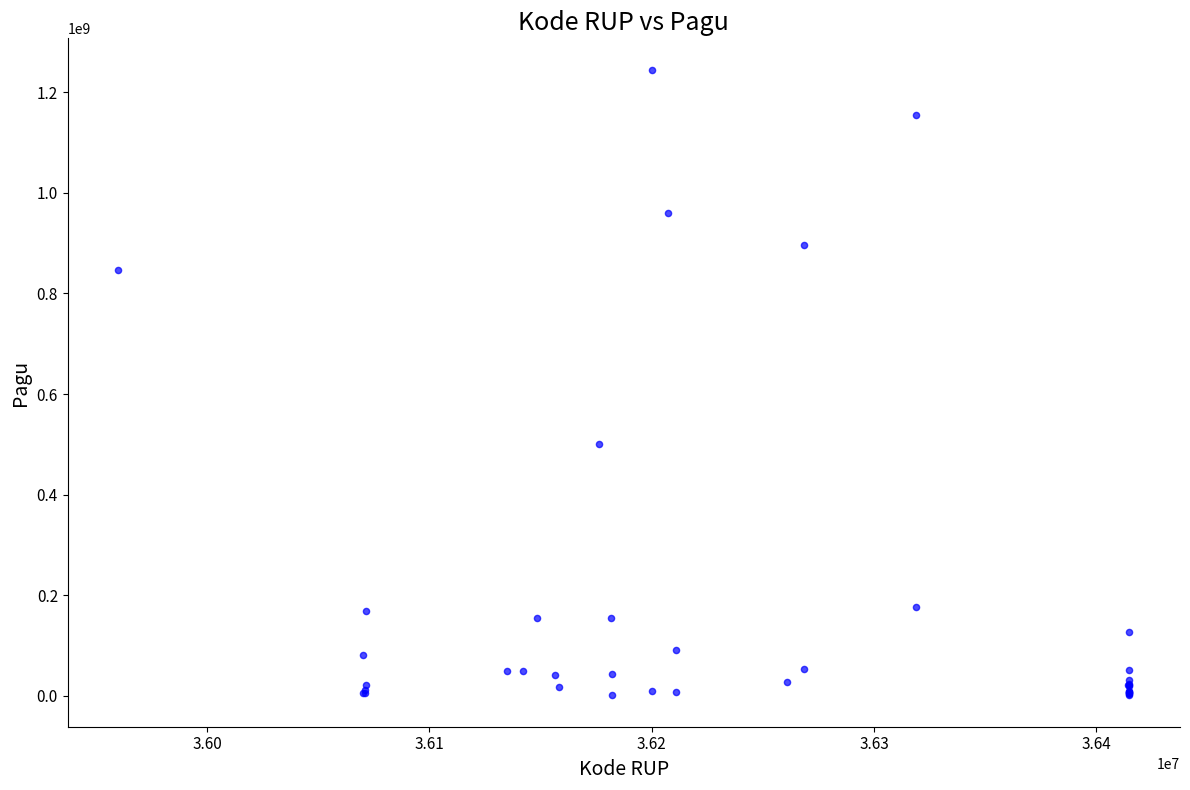

What Y value in the scatter plot is closest to 622840000?

499932000